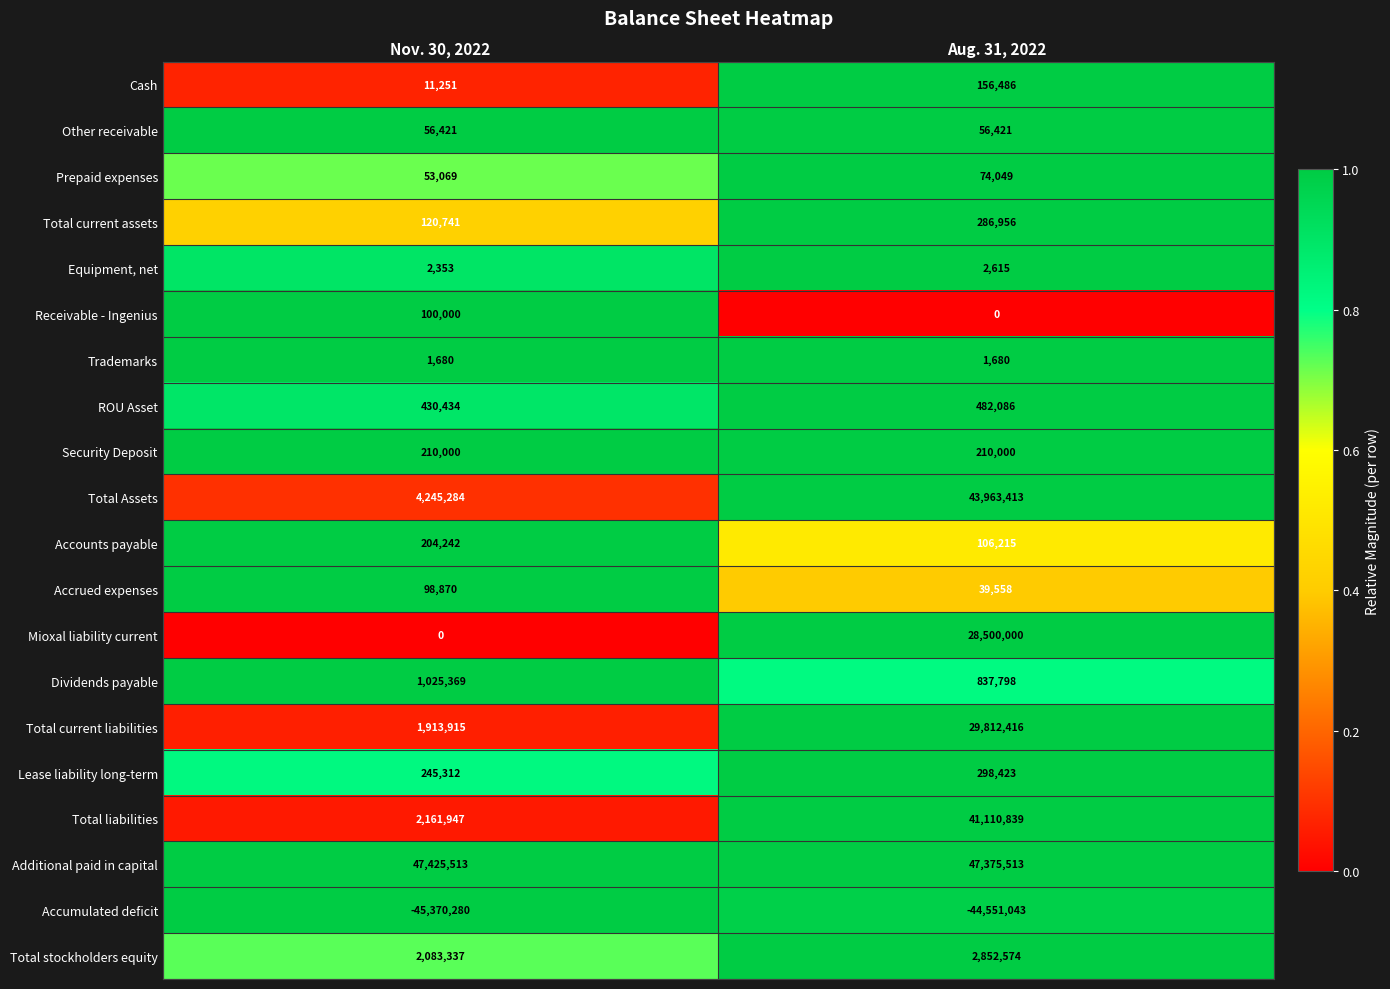

At how many categories does at least one series exceed 0?

2